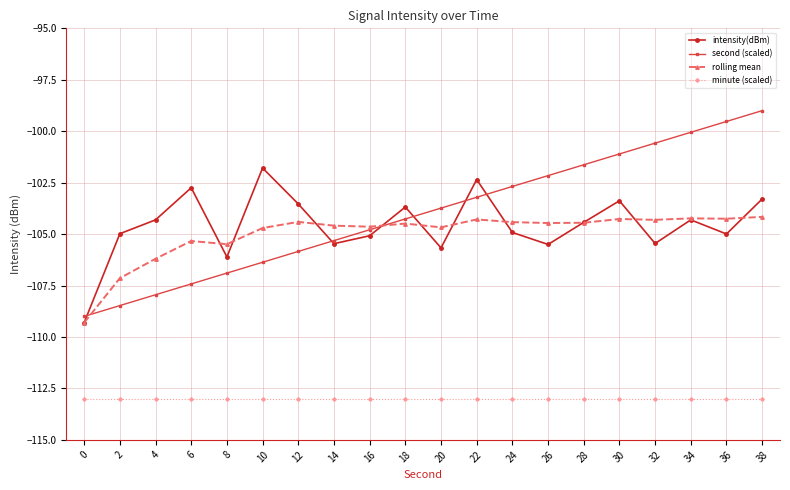

Does the chart display data point markers on the line(s)?

Yes